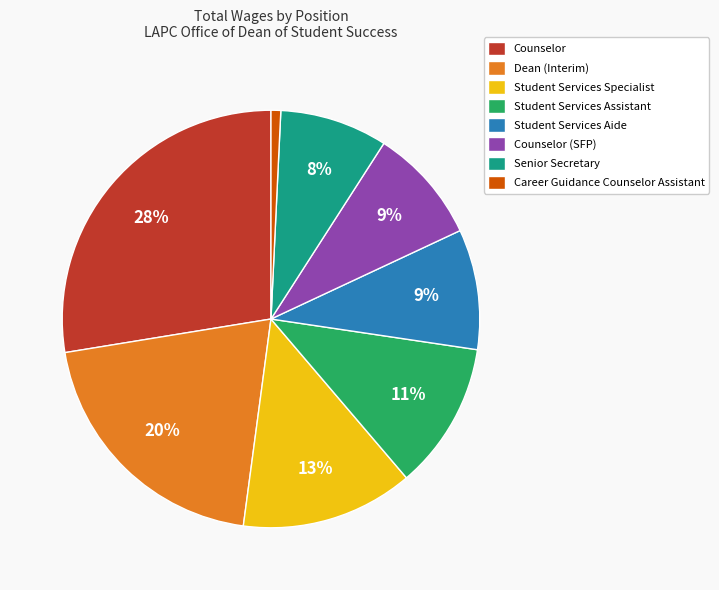

Do Dean (Interim) and Counselor (SFP) together represent more than half of the pie?

No